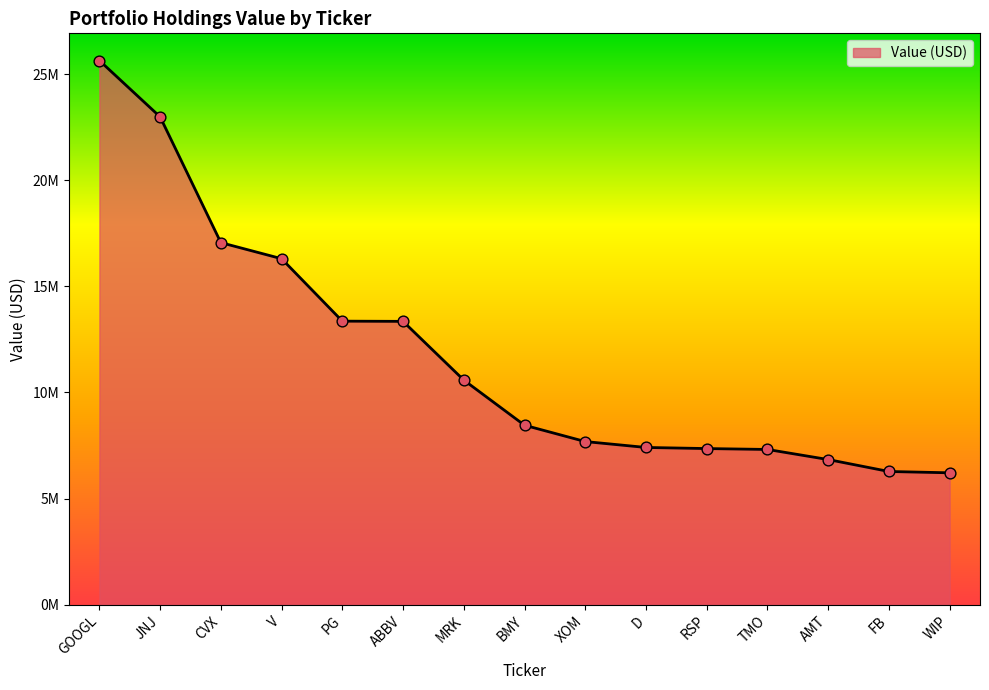

Is this an area chart (filled region under the line)?

Yes